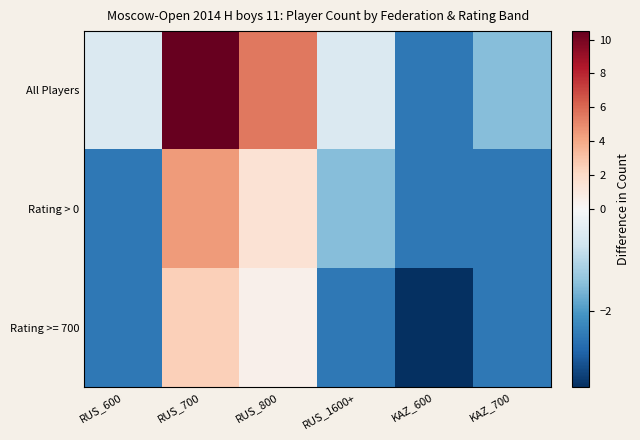

Reading right to left, extract all data points from this chart.

All Players: KAZ_700=-1.5	KAZ_600=-2.5	RUS_1600+=-0.5	RUS_800=5.5	RUS_700=10.5	RUS_600=-0.5
Rating > 0: KAZ_700=-2.5	KAZ_600=-2.5	RUS_1600+=-1.5	RUS_800=1.5	RUS_700=4.5	RUS_600=-2.5
Rating >= 700: KAZ_700=-2.5	KAZ_600=-3.5	RUS_1600+=-2.5	RUS_800=0.5	RUS_700=2.5	RUS_600=-2.5